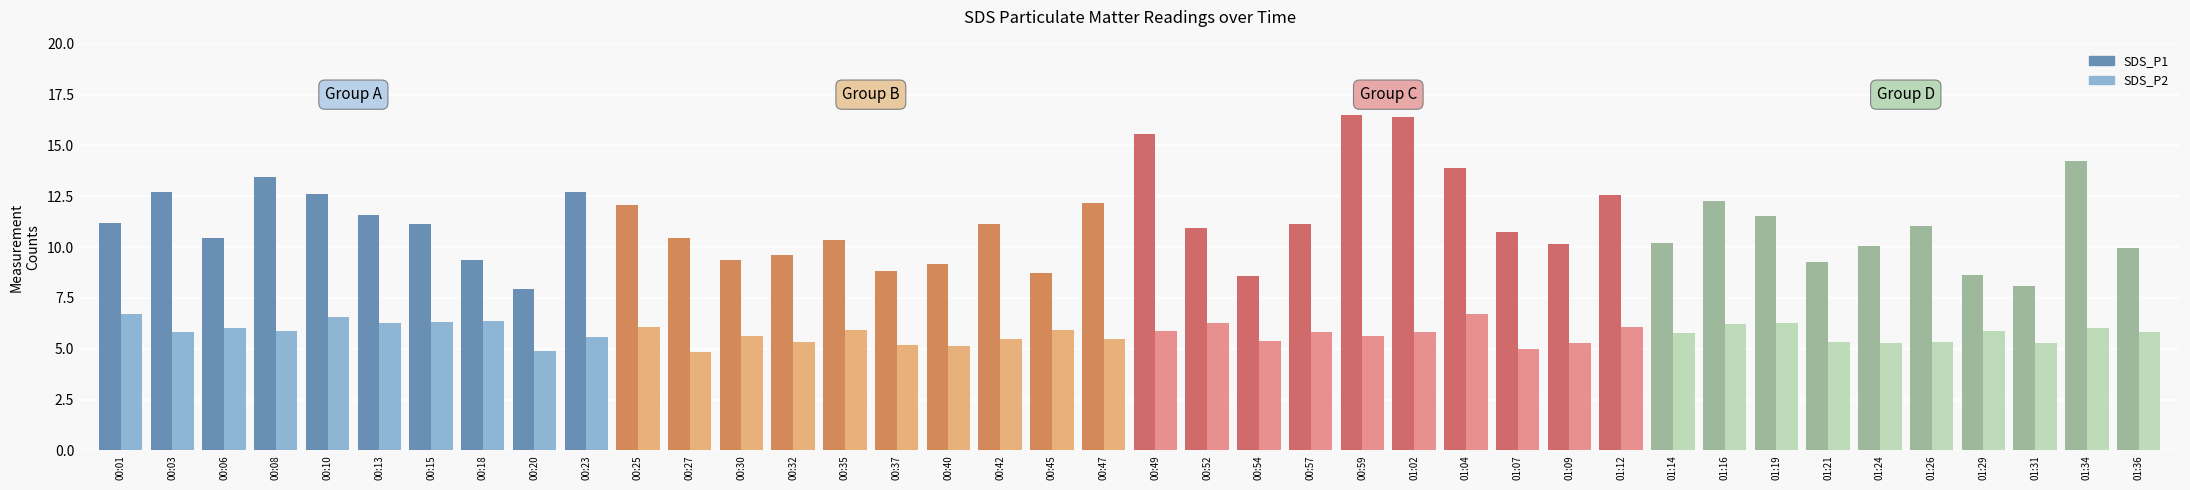

Reading right to left, transcribe all the data shown in this chart.

SDS_P1: 01:36=9.9	01:34=14.2	01:31=8.1	01:29=8.7	01:26=11.0	01:24=10.1	01:21=9.3	01:19=11.6	01:16=12.3	01:14=10.2	01:12=12.6	01:09=10.1	01:07=10.8	01:04=13.9	01:02=16.4	00:59=16.5	00:57=11.2	00:54=8.6	00:52=10.9	00:49=15.6	00:47=12.2	00:45=8.8	00:42=11.1	00:40=9.2	00:37=8.8	00:35=10.3	00:32=9.6	00:30=9.3	00:27=10.4	00:25=12.1	00:23=12.7	00:20=8.0	00:18=9.3	00:15=11.1	00:13=11.6	00:10=12.6	00:08=13.4	00:06=10.4	00:03=12.7	00:01=11.2
SDS_P2: 01:36=5.8	01:34=6.0	01:31=5.3	01:29=5.8	01:26=5.3	01:24=5.3	01:21=5.3	01:19=6.3	01:16=6.2	01:14=5.8	01:12=6.0	01:09=5.3	01:07=5.0	01:04=6.7	01:02=5.8	00:59=5.6	00:57=5.8	00:54=5.4	00:52=6.2	00:49=5.9	00:47=5.5	00:45=5.9	00:42=5.5	00:40=5.2	00:37=5.2	00:35=5.9	00:32=5.3	00:30=5.6	00:27=4.8	00:25=6.0	00:23=5.6	00:20=4.9	00:18=6.4	00:15=6.3	00:13=6.3	00:10=6.5	00:08=5.9	00:06=6.0	00:03=5.8	00:01=6.7